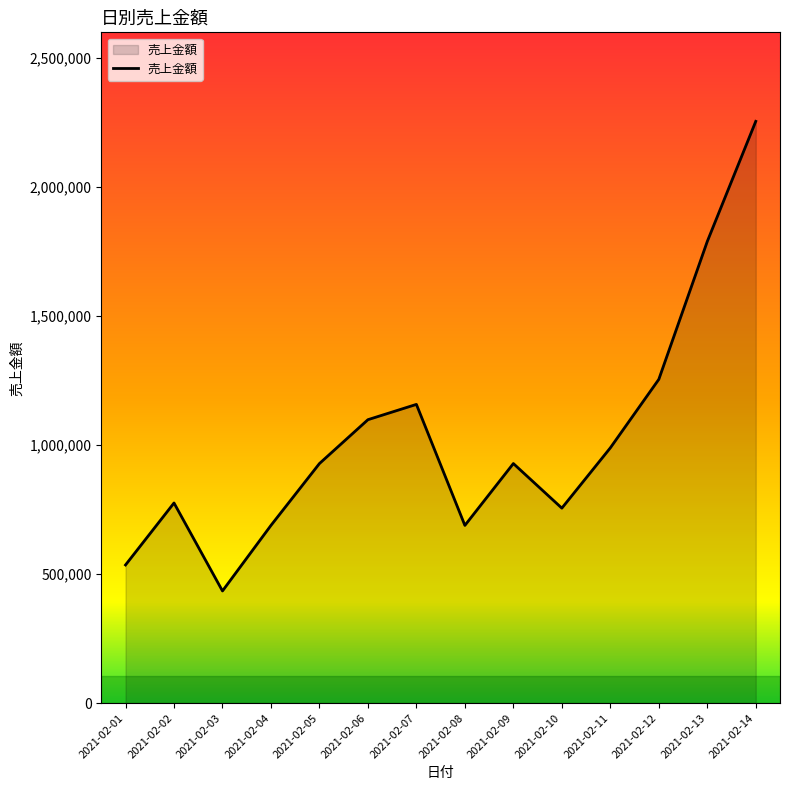

The chart shows a value of 500730 at 2021-02-14. True or false?

False